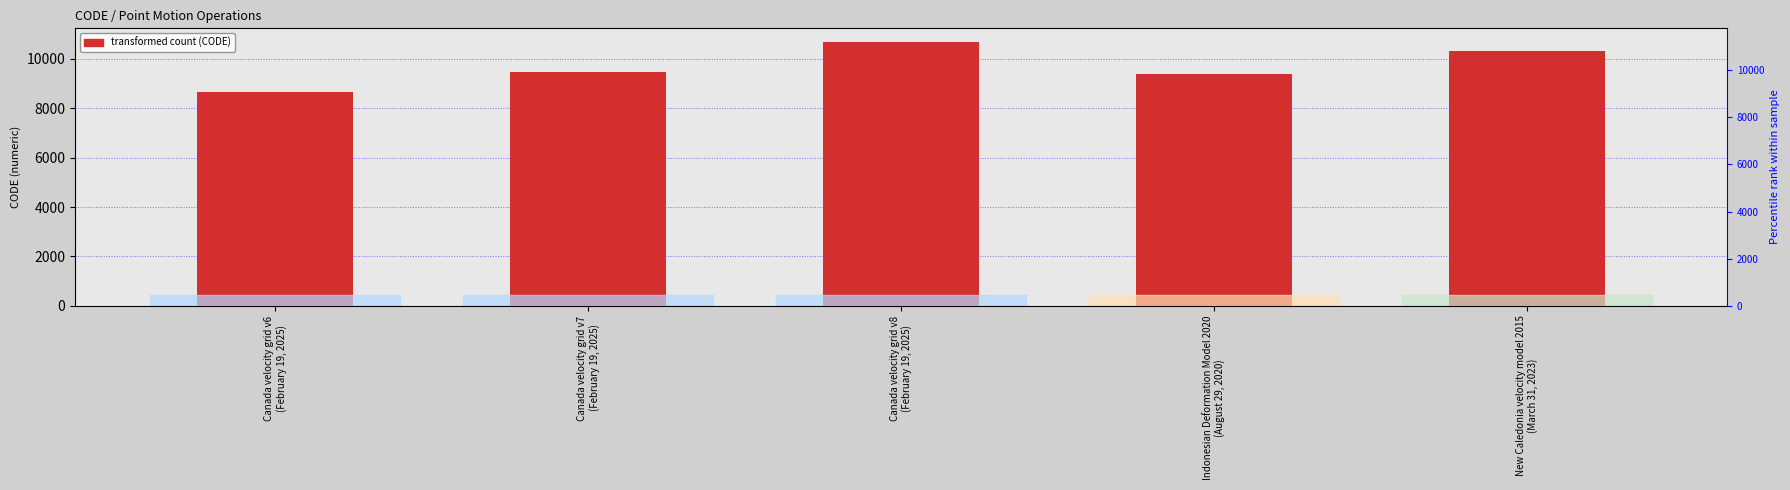

What position from the right is Canada velocity grid v7
(February 19, 2025)?

4